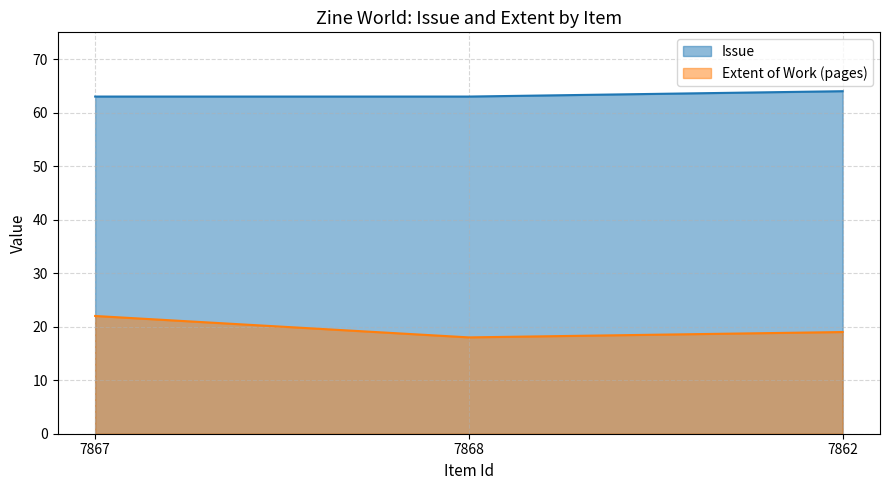

What is the average value of the Issue series?

63